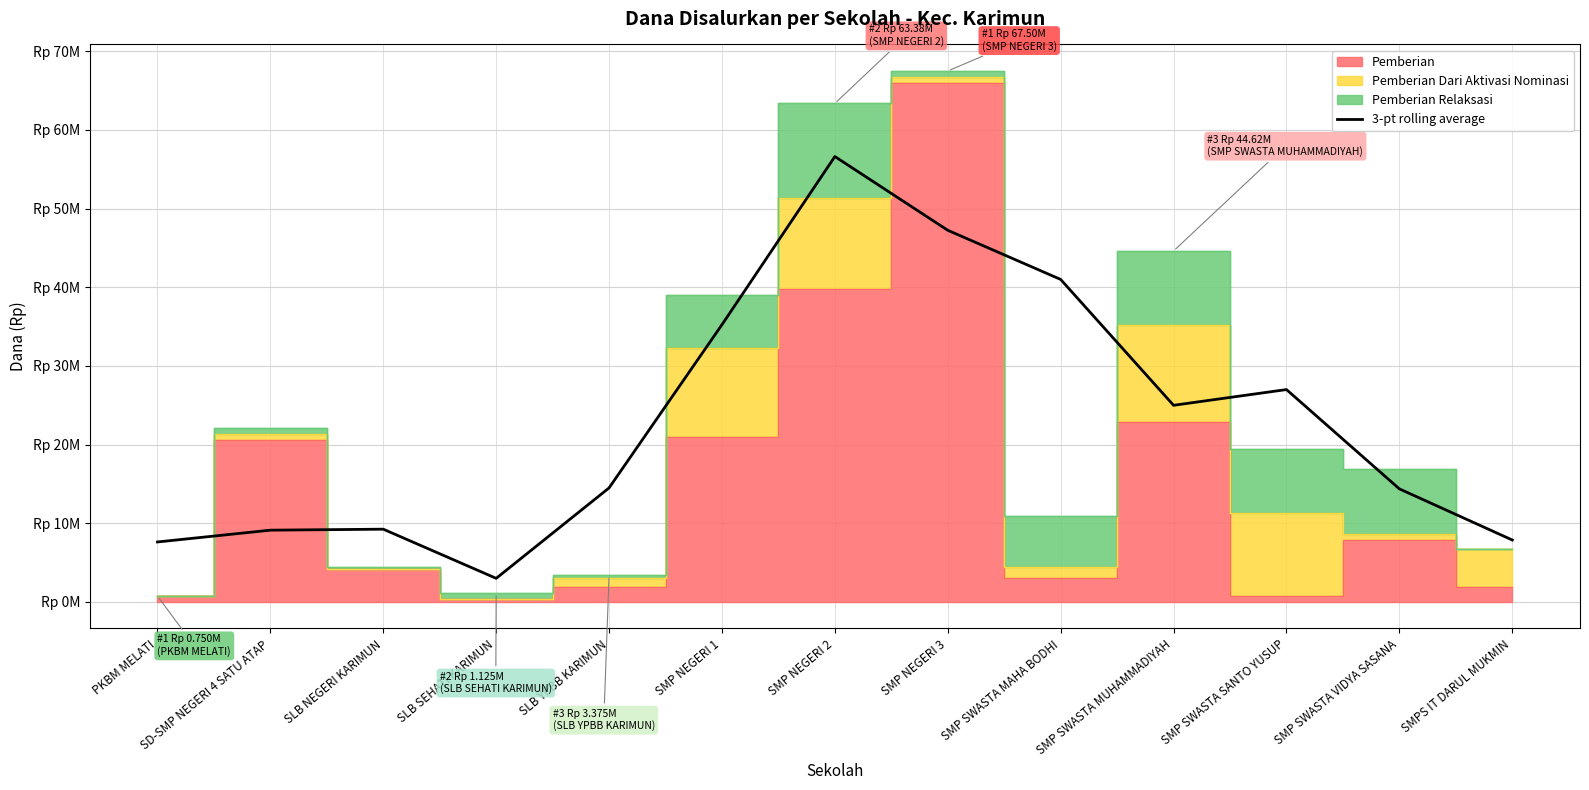

List the labels in order of value, largest first.

SMP NEGERI 2, SMP NEGERI 3, SMP SWASTA MAHA BODHI, SMP NEGERI 1, SMP SWASTA SANTO YUSUP, SMP SWASTA MUHAMMADIYAH, SLB YPBB KARIMUN, SMP SWASTA VIDYA SASANA, SLB NEGERI KARIMUN, SD-SMP NEGERI 4 SATU ATAP, SMPS IT DARUL MUKMIN, PKBM MELATI, SLB SEHATI KARIMUN